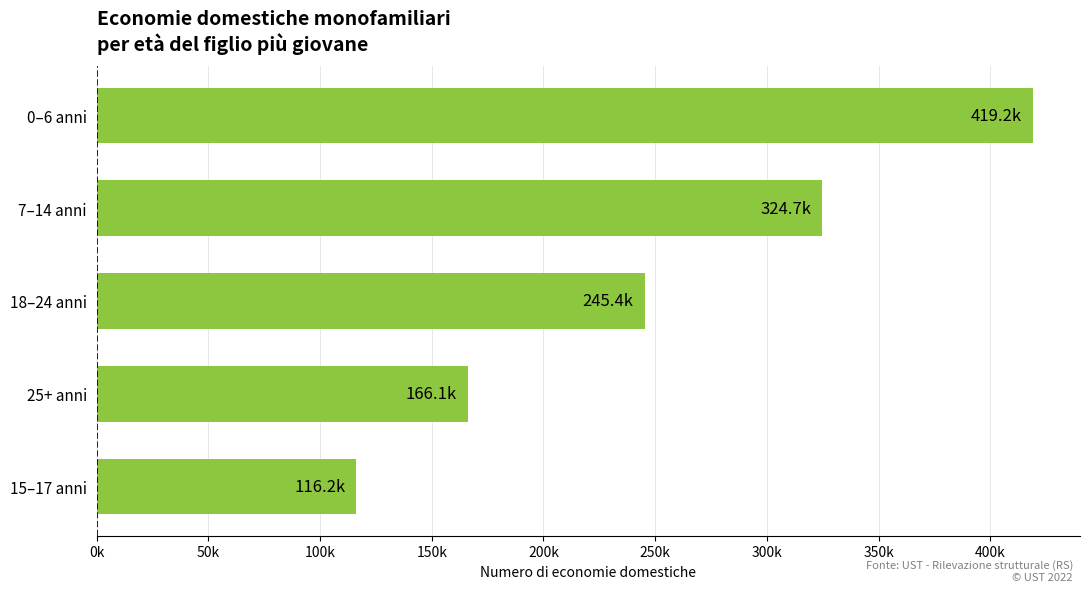

At which label is the value closest to 267722?

18–24 anni